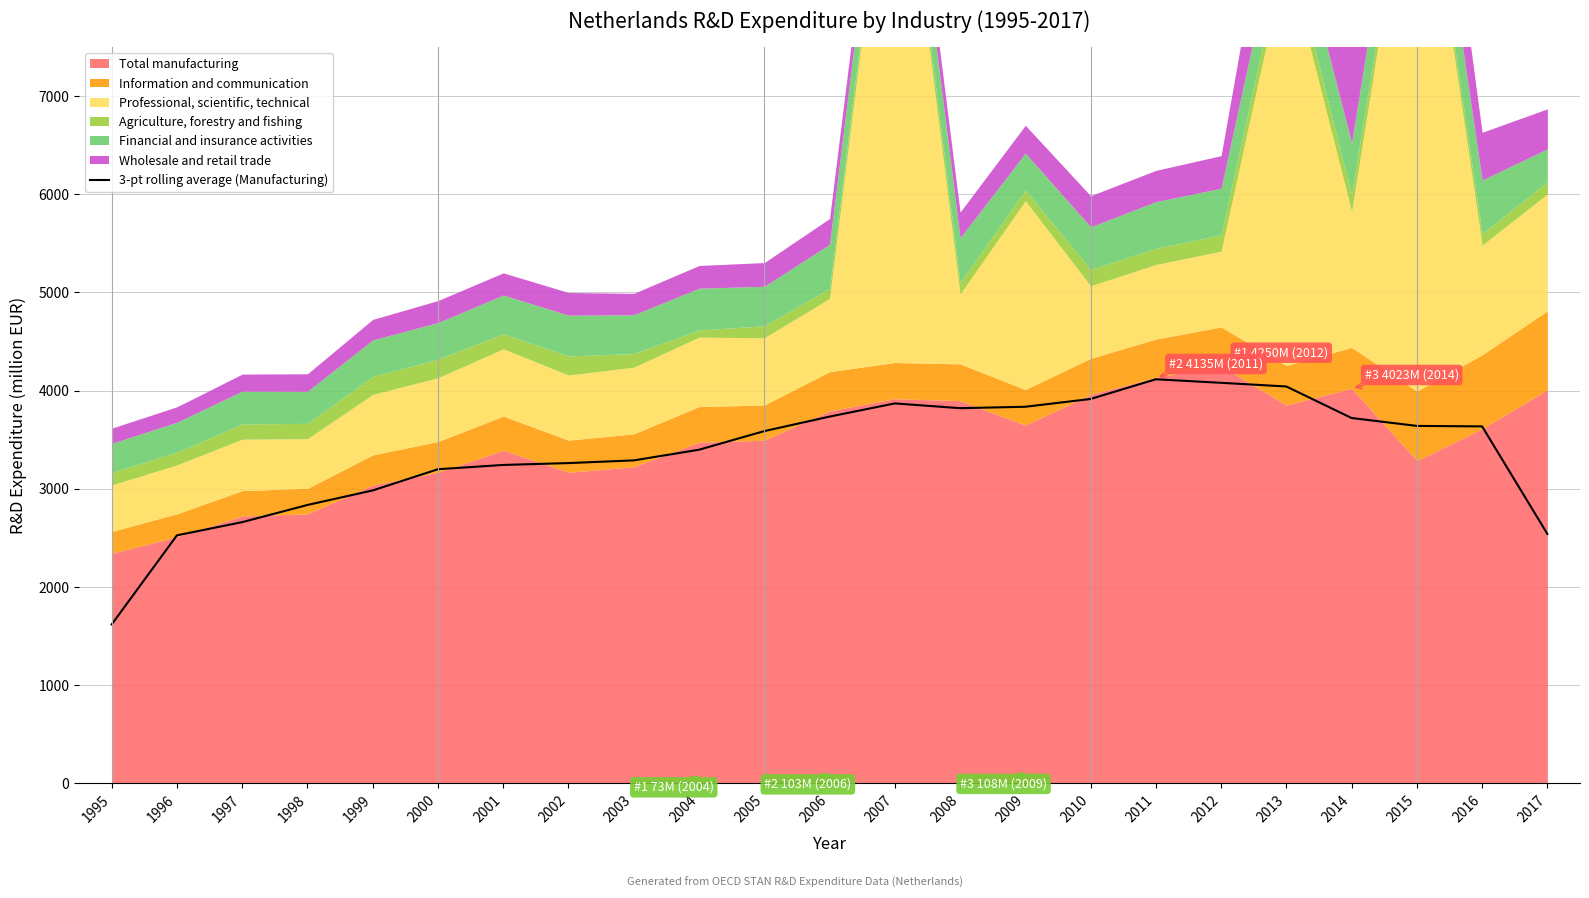

What is the lowest value of the 3-pt rolling average (Manufacturing) series?

1617.7